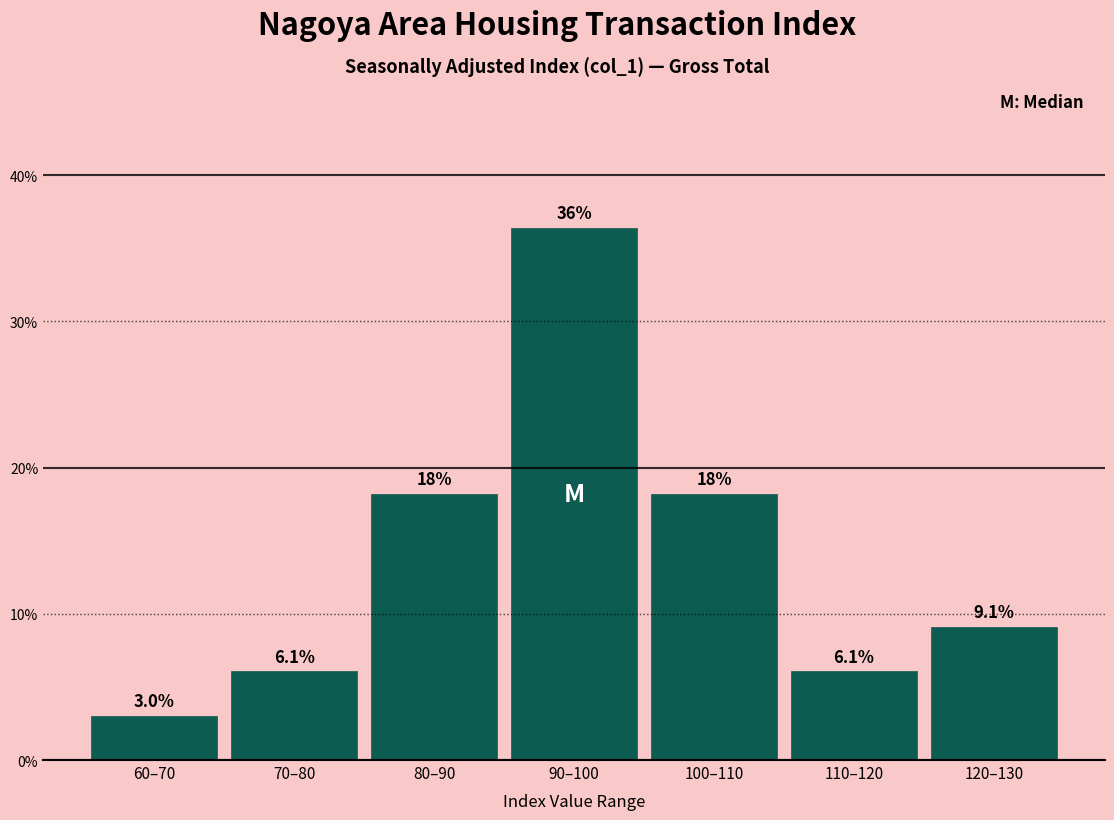

Reading left to right, extract all data points from this chart.

60–70=3.0	70–80=6.1	80–90=18.2	90–100=36.4	100–110=18.2	110–120=6.1	120–130=9.1